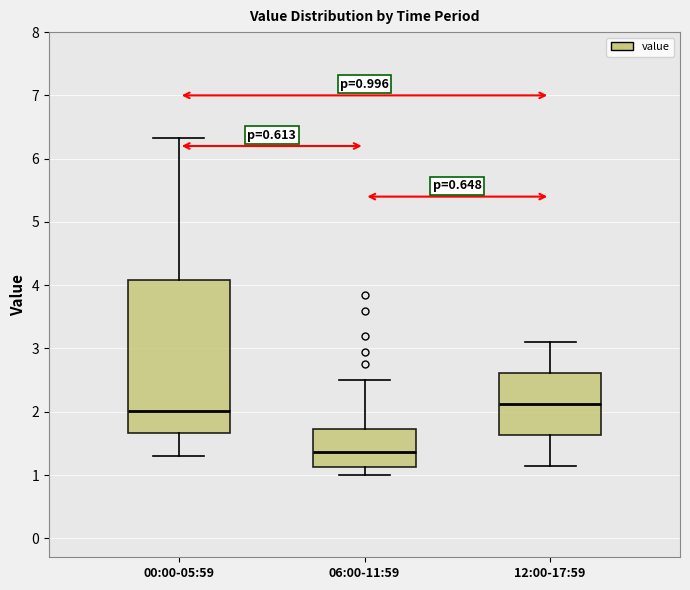

Comparing the boxes themselves (not the whiskers), which one is the tallest?

00:00-05:59